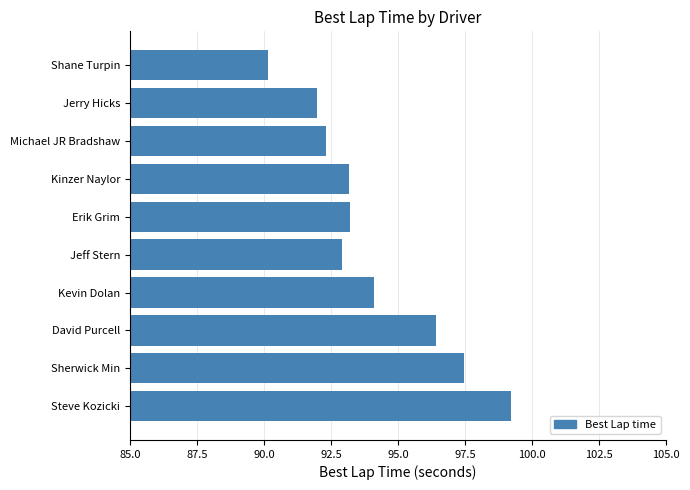

Which label corresponds to the largest value in the chart?

Steve Kozicki